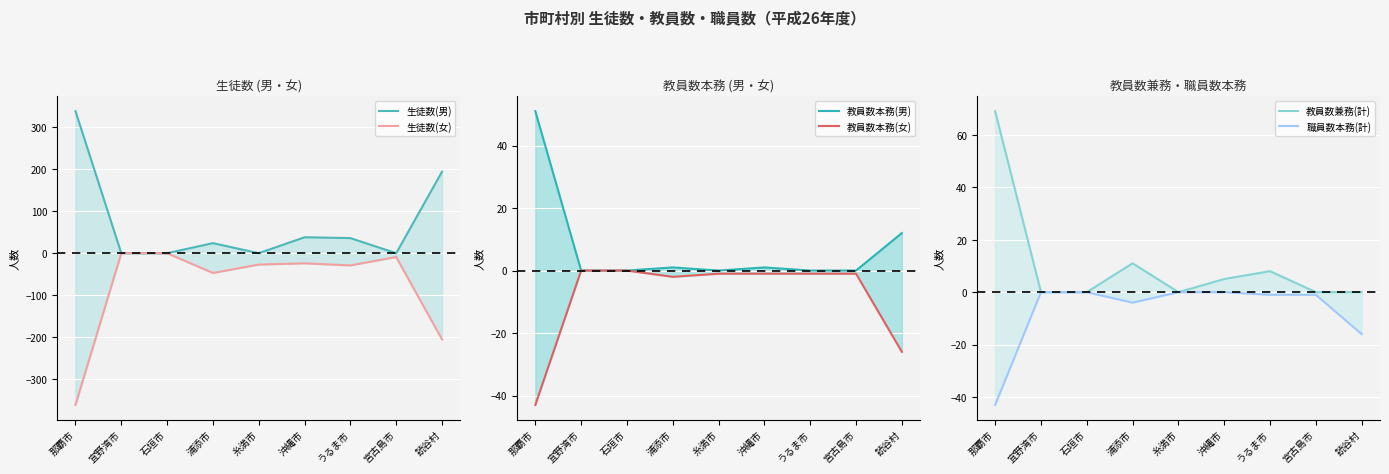

Reading left to right, what are all the values shown in this chart?

生徒数(男): 338	0	0	24	0	38	36	0	194
生徒数(女): -361	0	0	-47	-27	-24	-29	-9	-205
教員数本務(男): 51	0	0	1	0	1	0	0	12
教員数本務(女): -43	0	0	-2	-1	-1	-1	-1	-26
教員数兼務(計): 69	0	0	11	0	5	8	0	0
職員数本務(計): -43	0	0	-4	0	0	-1	-1	-16